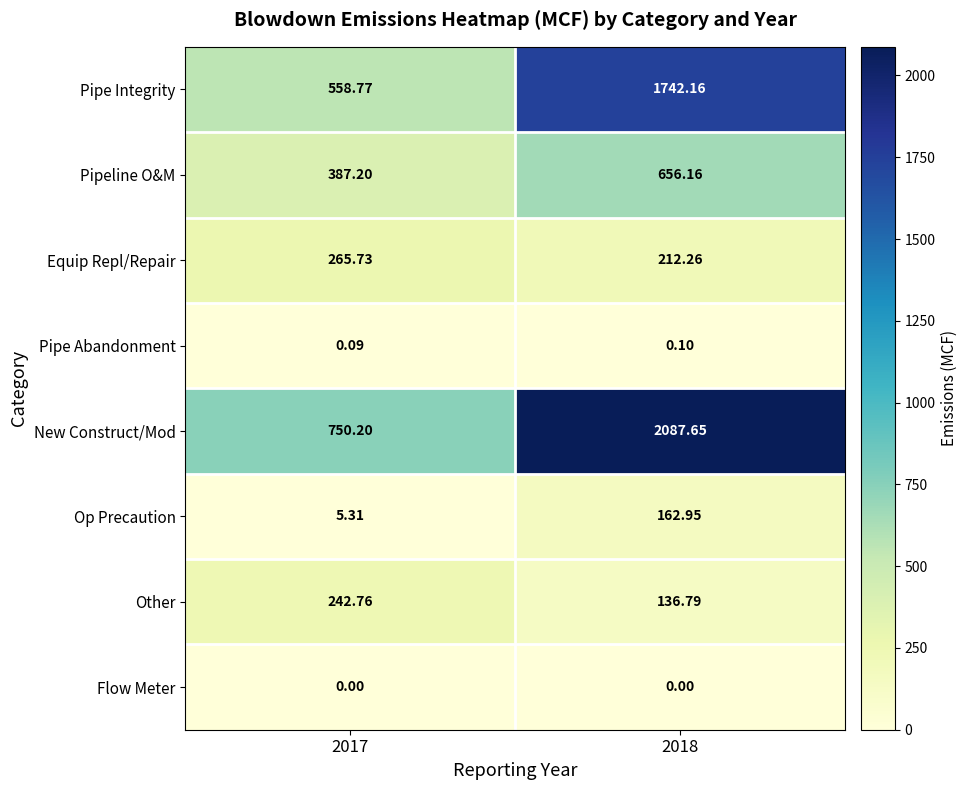

Count the number of data series in this chart.

8